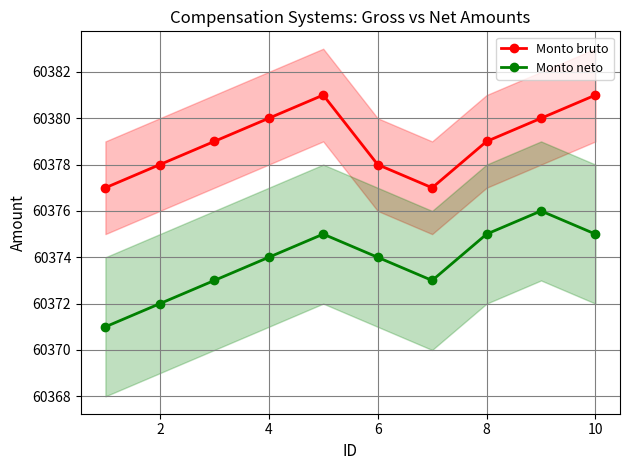

What is the minimum value shown in the chart?

60371